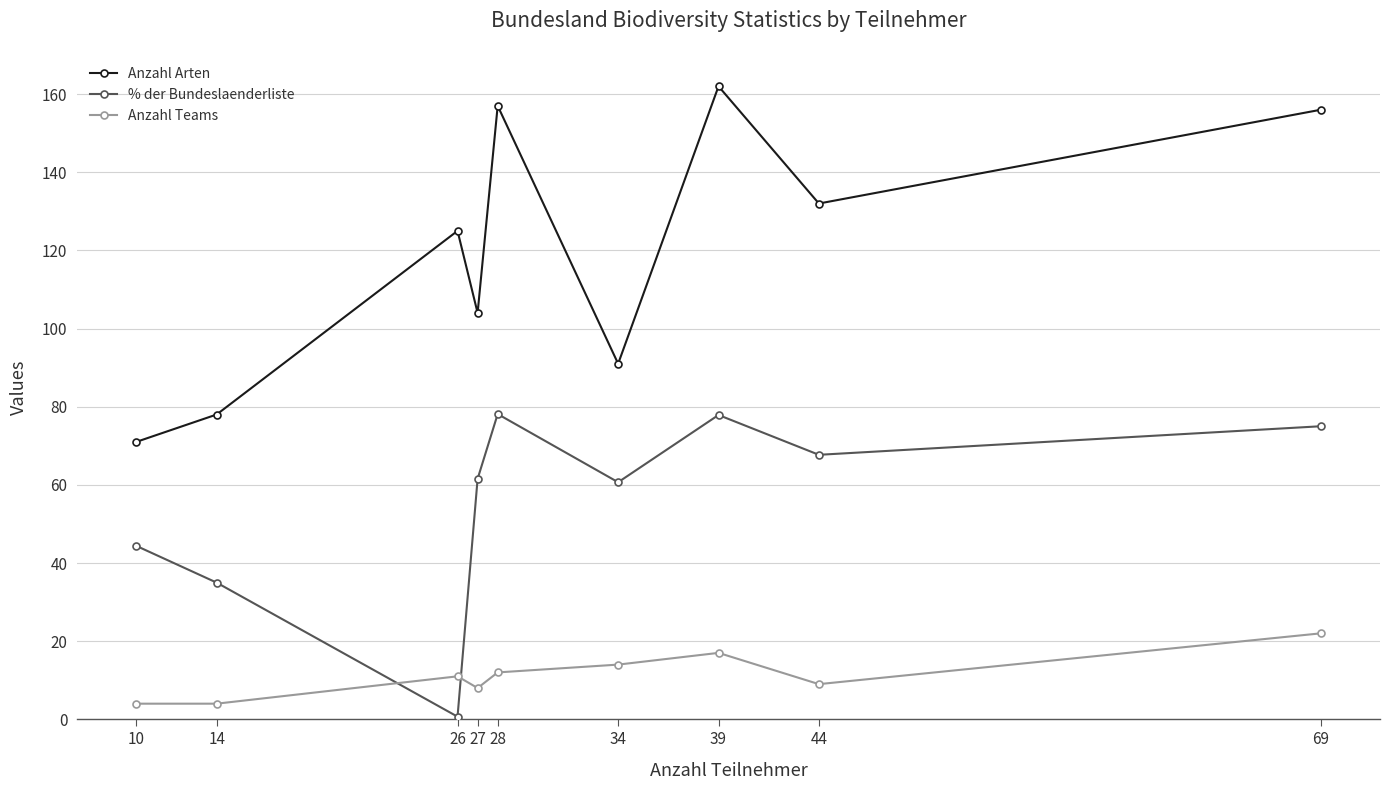

What is the minimum value shown in the chart?

0.7